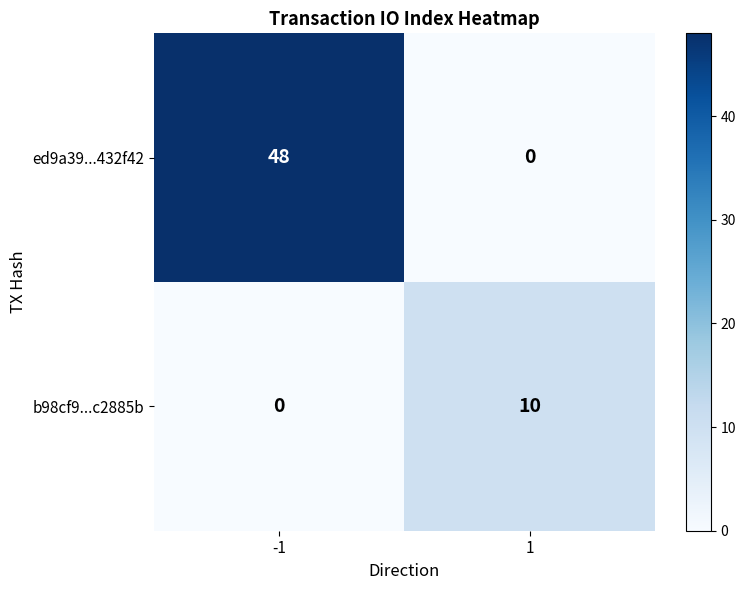

List the series in order of their peak value, lowest first.

b98cf9...c2885b, ed9a39...432f42